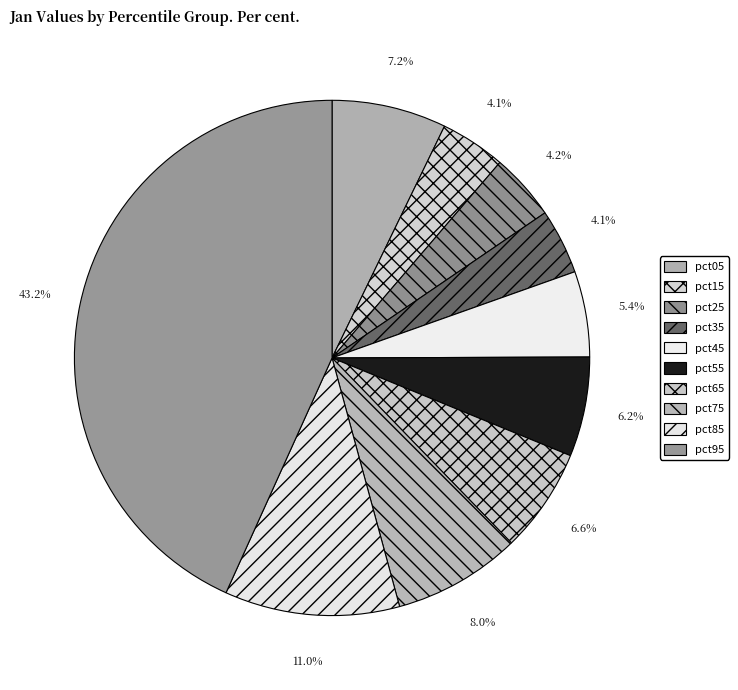

Combined, do pct75 and pct35 account for over 50%?

No